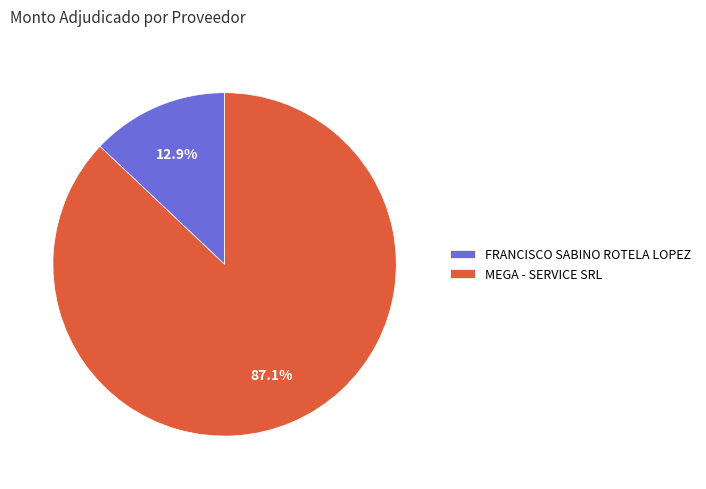

What is the majority slice?

MEGA - SERVICE SRL